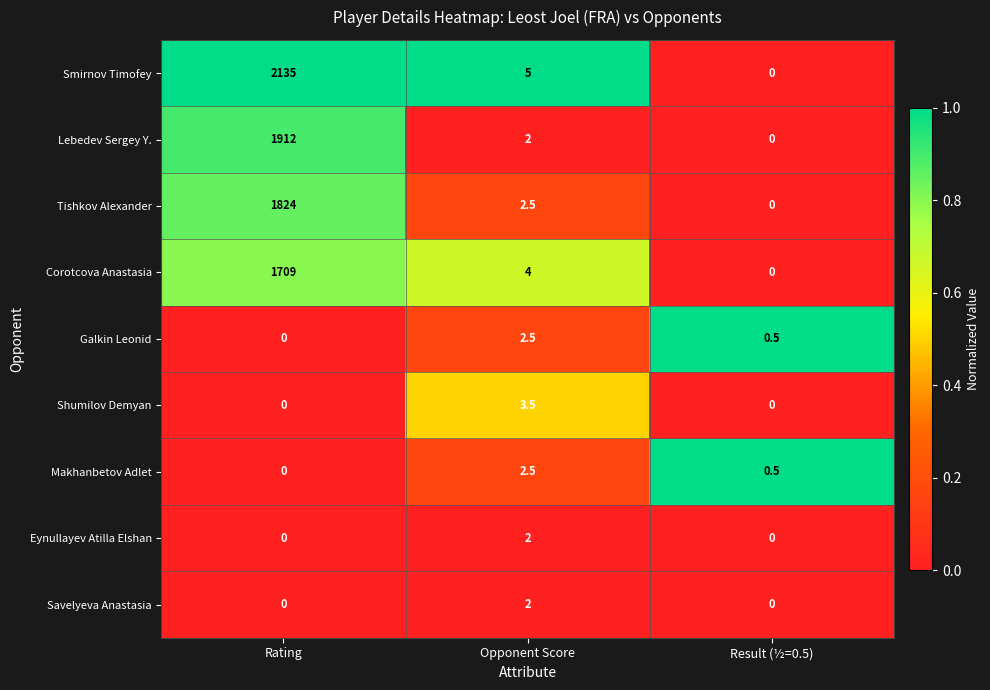

Which series has the largest total across all categories?

Smirnov Timofey